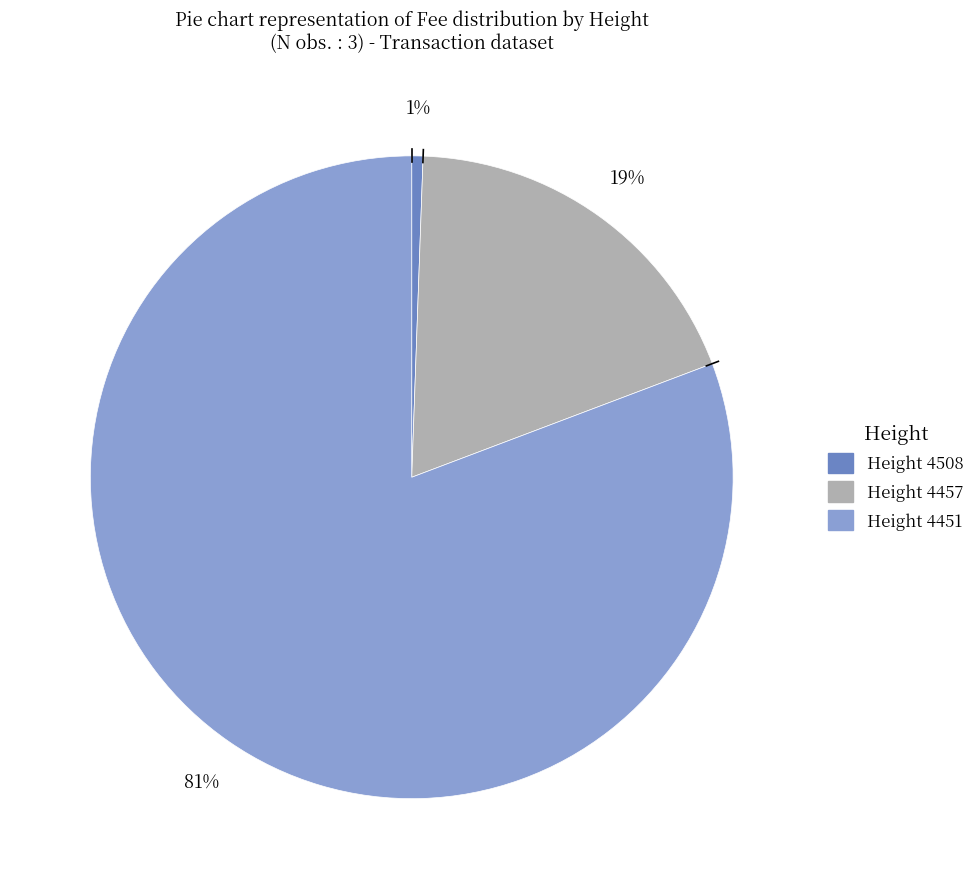

Is there any slice that represents more than half of the pie?

Yes